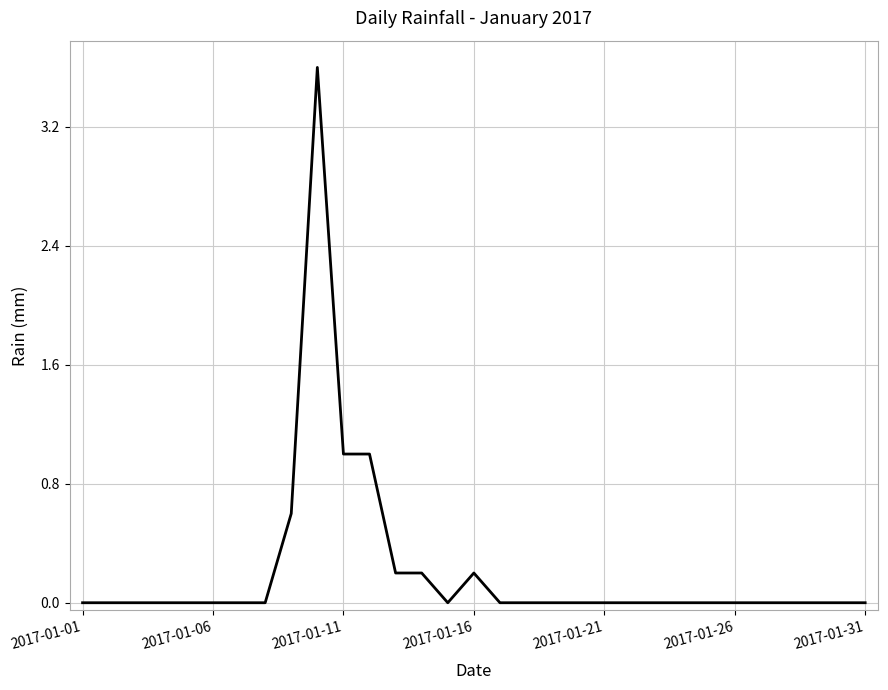

What is the greatest value displayed?

3.6